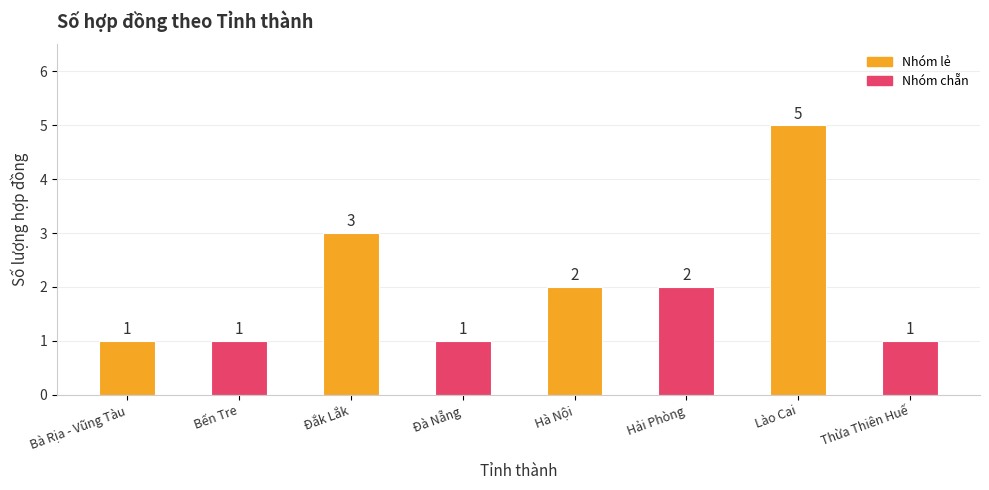

Reading left to right, extract all data points from this chart.

Bà Rịa - Vũng Tàu=1	Bến Tre=1	Đắk Lắk=3	Đà Nẵng=1	Hà Nội=2	Hải Phòng=2	Lào Cai=5	Thừa Thiên Huế=1